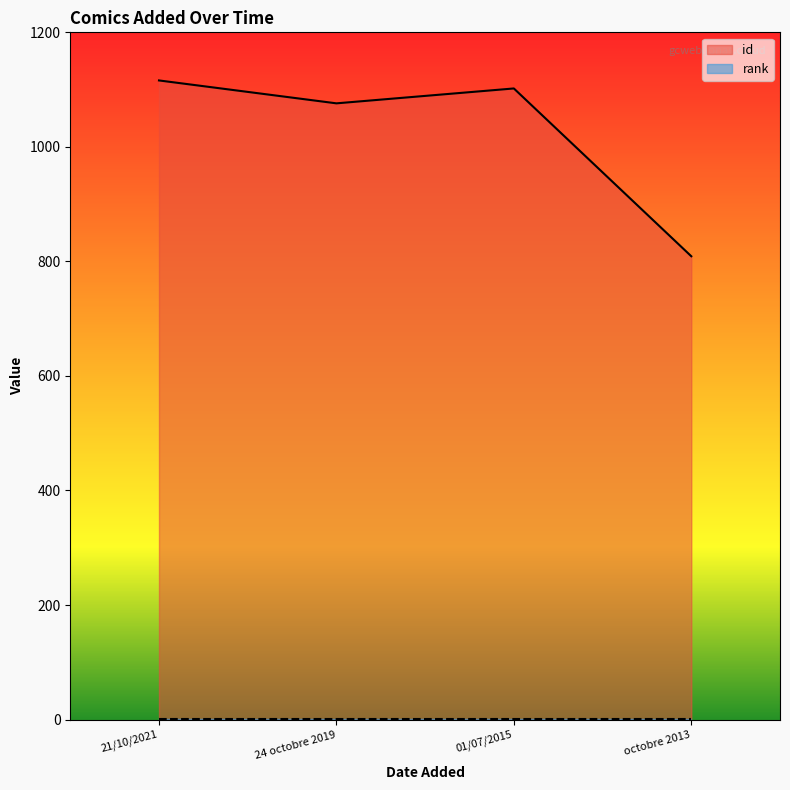

What position from the left is octobre 2013?

4